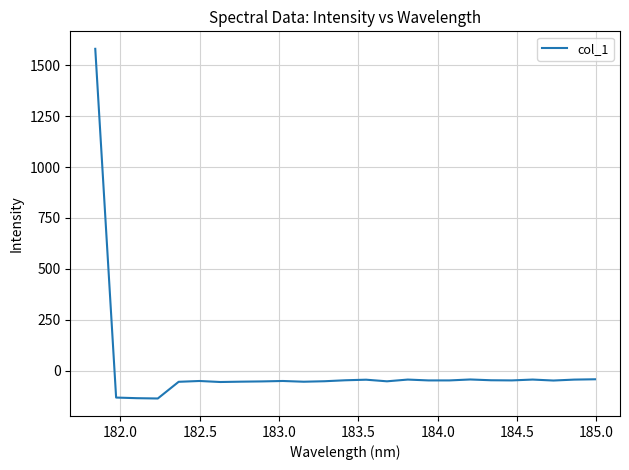

What is the greatest value displayed?

1580.8